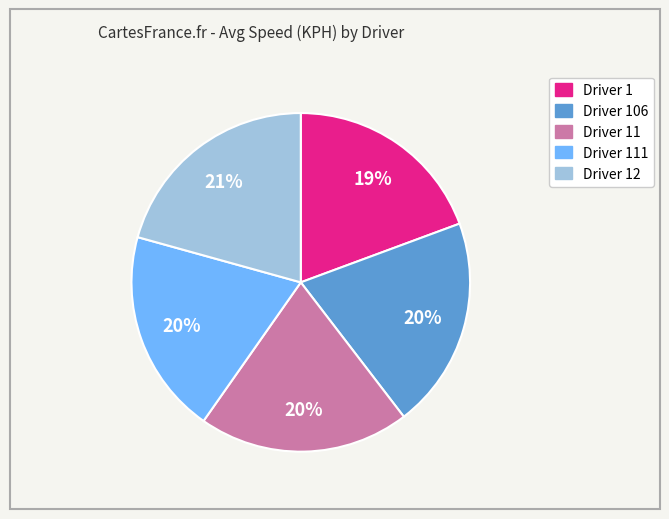

Between Driver 12 and Driver 11, which is larger?

Driver 12